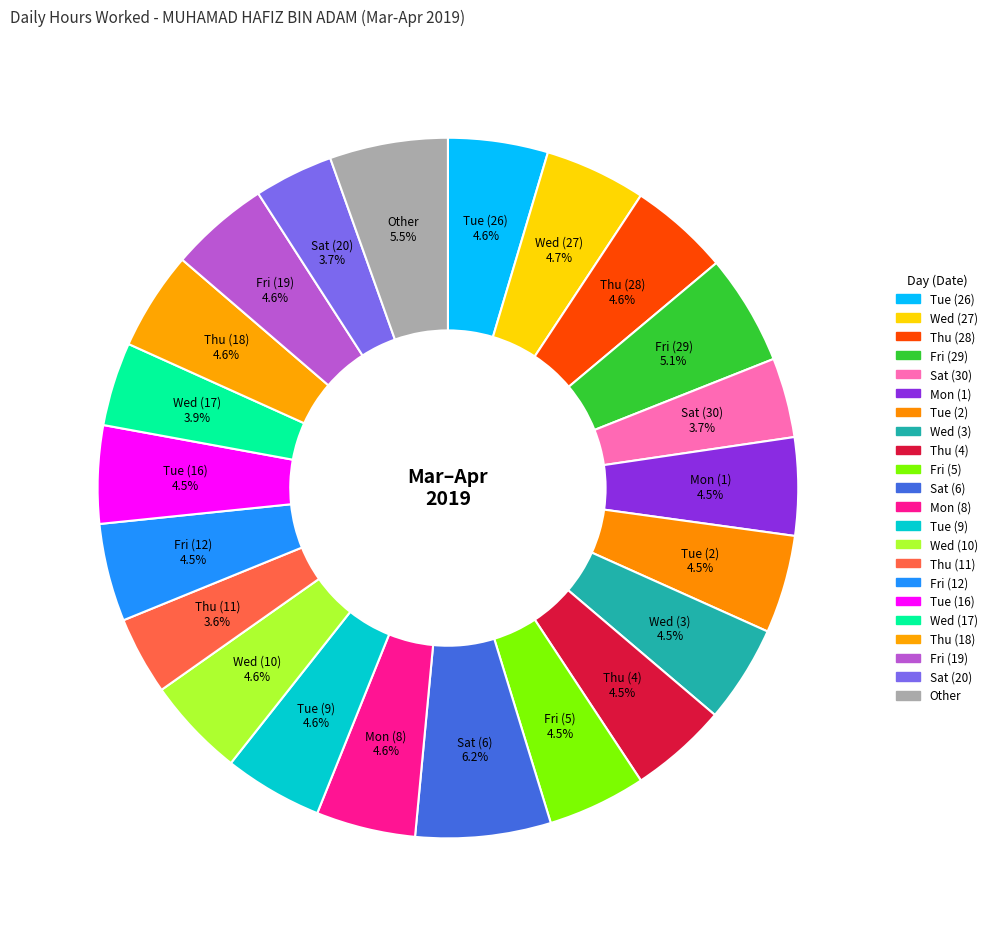

Which category has the biggest portion of the pie?

Sat (6)